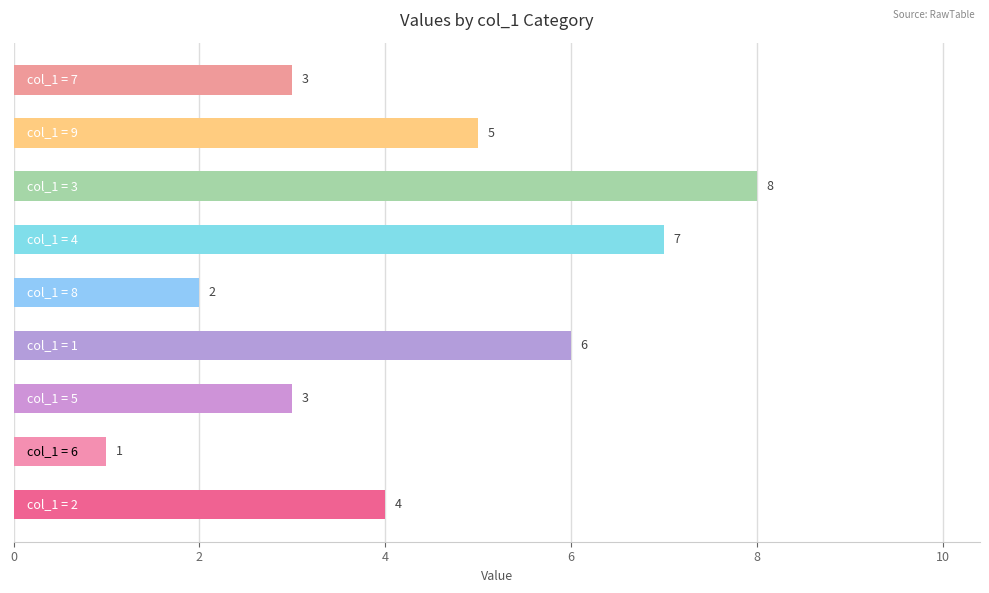

What is the maximum value shown in the chart?

8